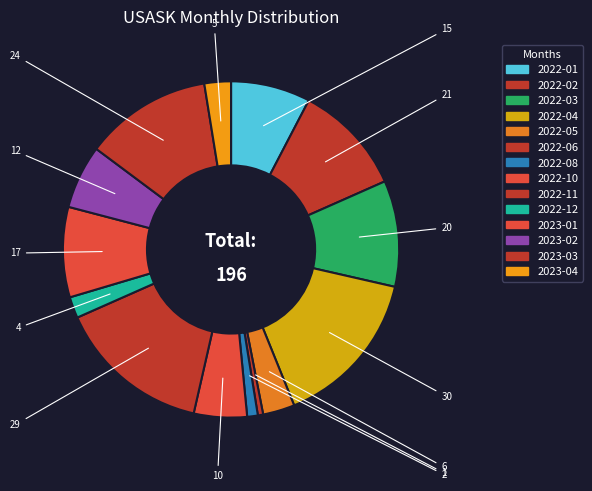

To the nearest percent, what is the combined percentage of 2022-10 and 2022-01?

13%